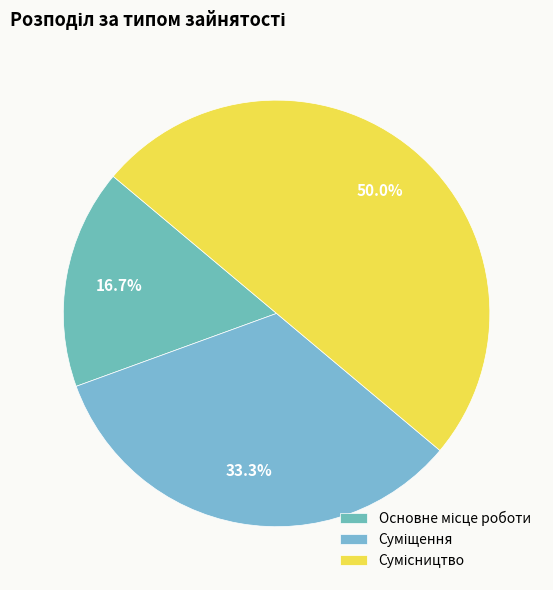

How many slices are in this pie chart?

3